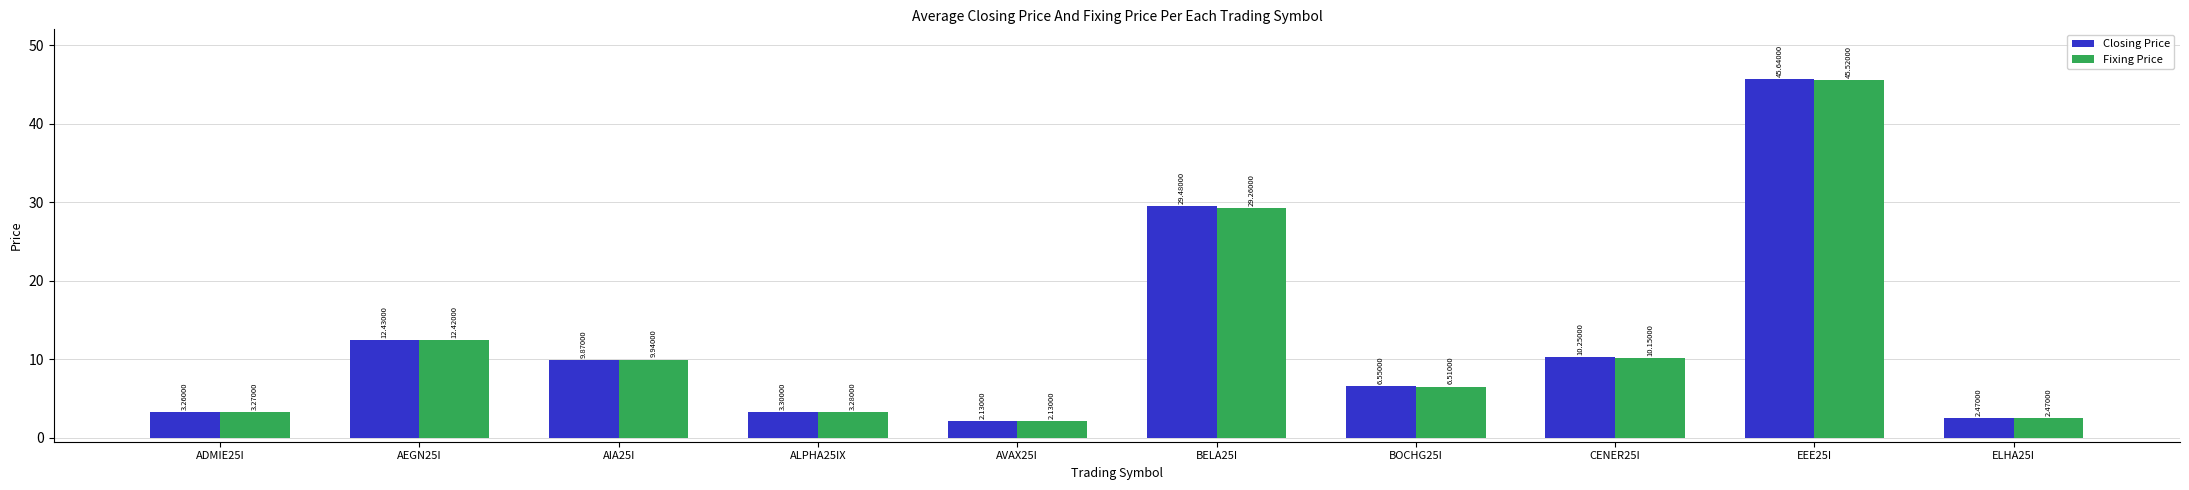

Rank the series at BOCHG25I from lowest to highest value.

Fixing Price, Closing Price